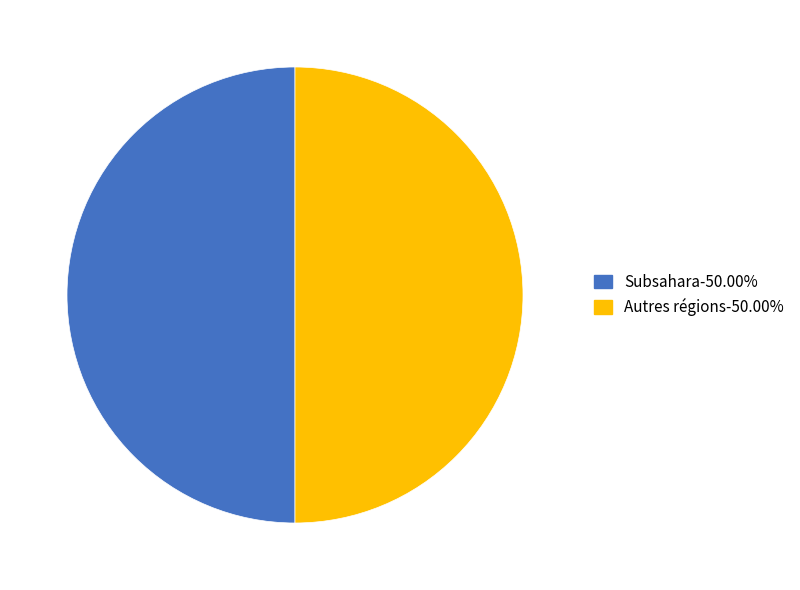

Is the sum of Autres régions-50.00% and Subsahara-50.00% greater than half?

Yes